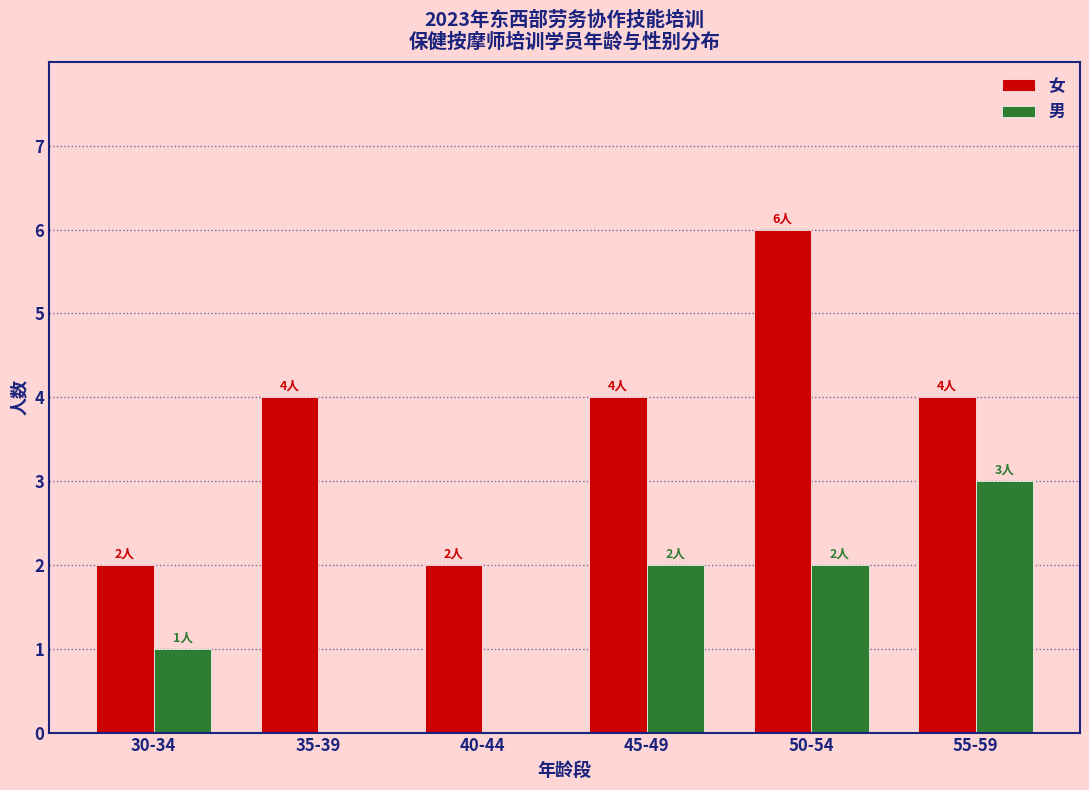

What is the spread (max minus min) of values at 30-34?

1